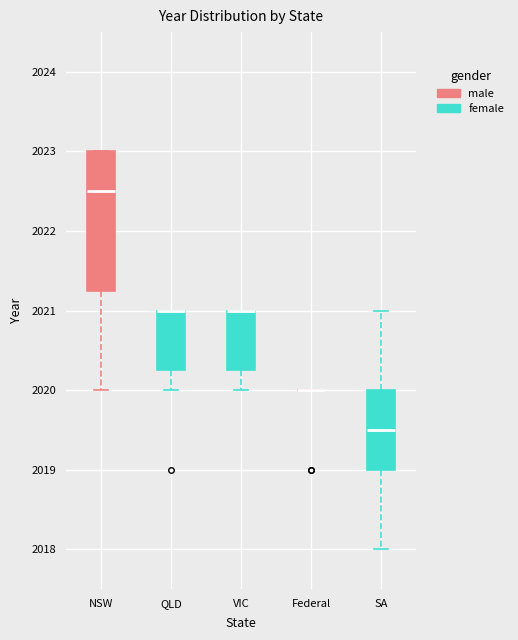

Reading left to right, read every box against the y-axis: the position of its median line, the range the box covers, and the ends of its whiskers. The values are not printed on the chart, so give them approximately, as read against the axis.

NSW: median 2022.5, box 2021.3 to 2023.0, whiskers 2020.0 to 2023.0
QLD: median 2021.0 (drawn on the box's upper edge), box 2020.3 to 2021.0, whiskers 2020.0 to 2021.0
VIC: median 2021.0 (drawn on the box's upper edge), box 2020.3 to 2021.0, whiskers 2020.0 to 2021.0
Federal: box collapsed to a line at 2020.0, whiskers 2020.0 to 2020.0
SA: median 2019.5, box 2019.0 to 2020.0, whiskers 2018.0 to 2021.0